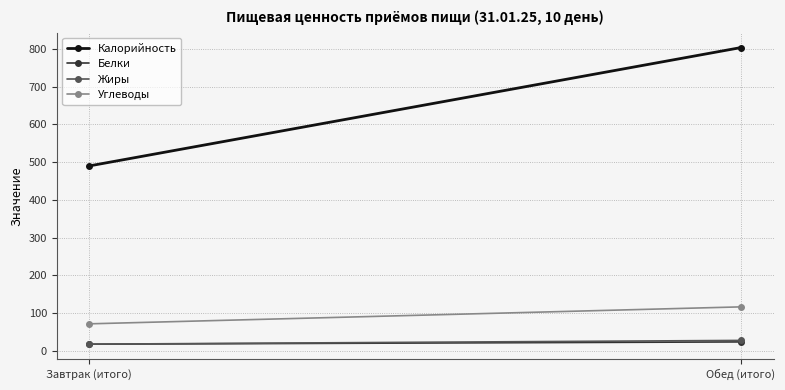

Reading right to left, extract all data points from this chart.

Калорийность: 804	490
Белки: 23	17
Жиры: 27	17
Углеводы: 116	71